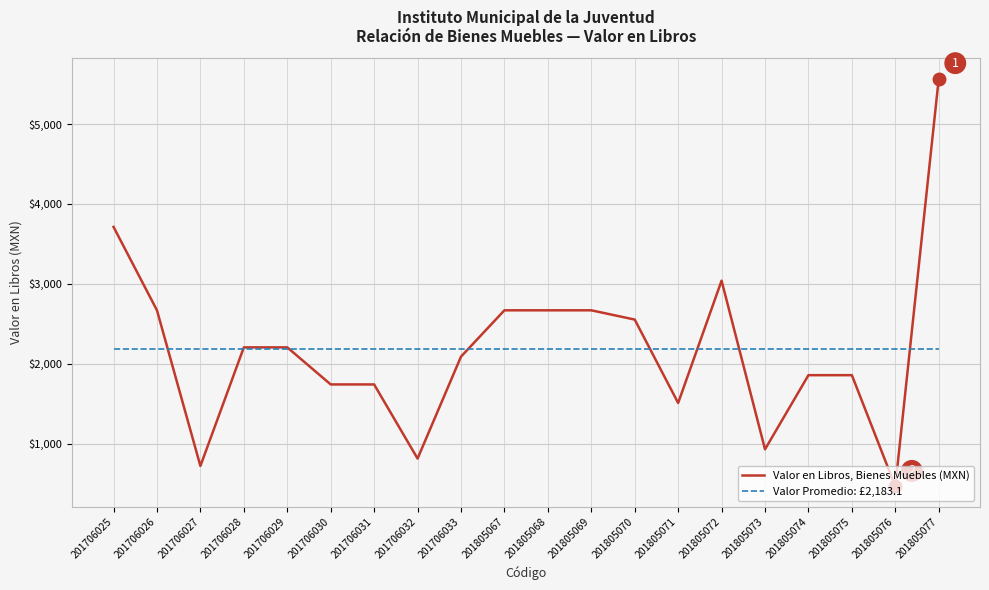

Which series changed the most between 201805067 and 201805072?

Valor en Libros, Bienes Muebles (MXN)